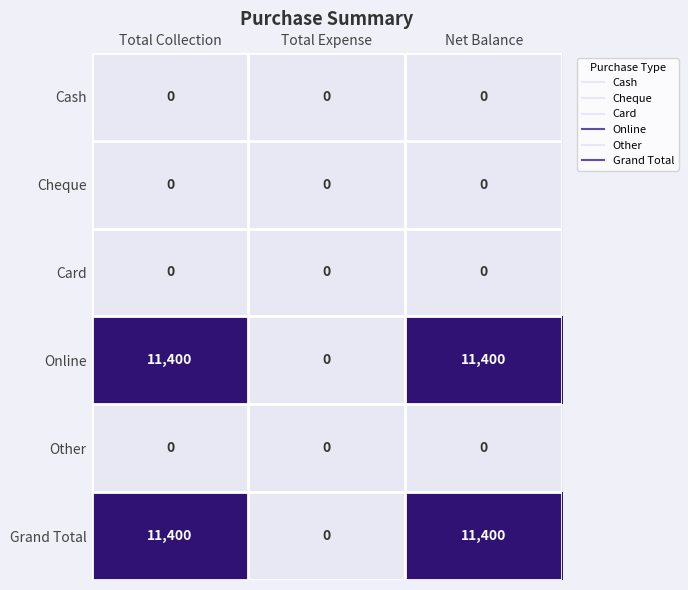

What is the maximum value shown in the chart?

11400